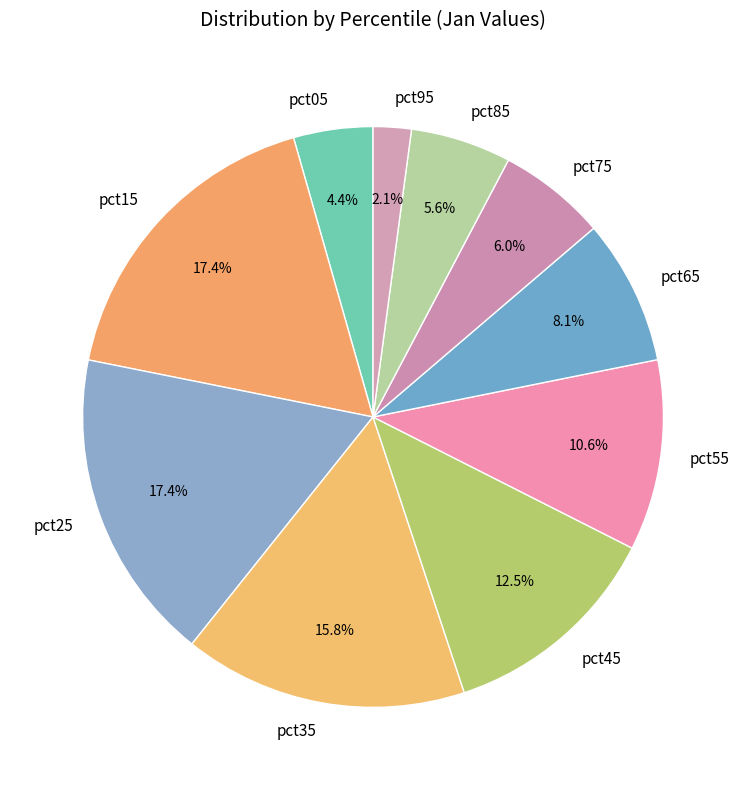

To the nearest percent, what percentage of the pie is pct75?

6%